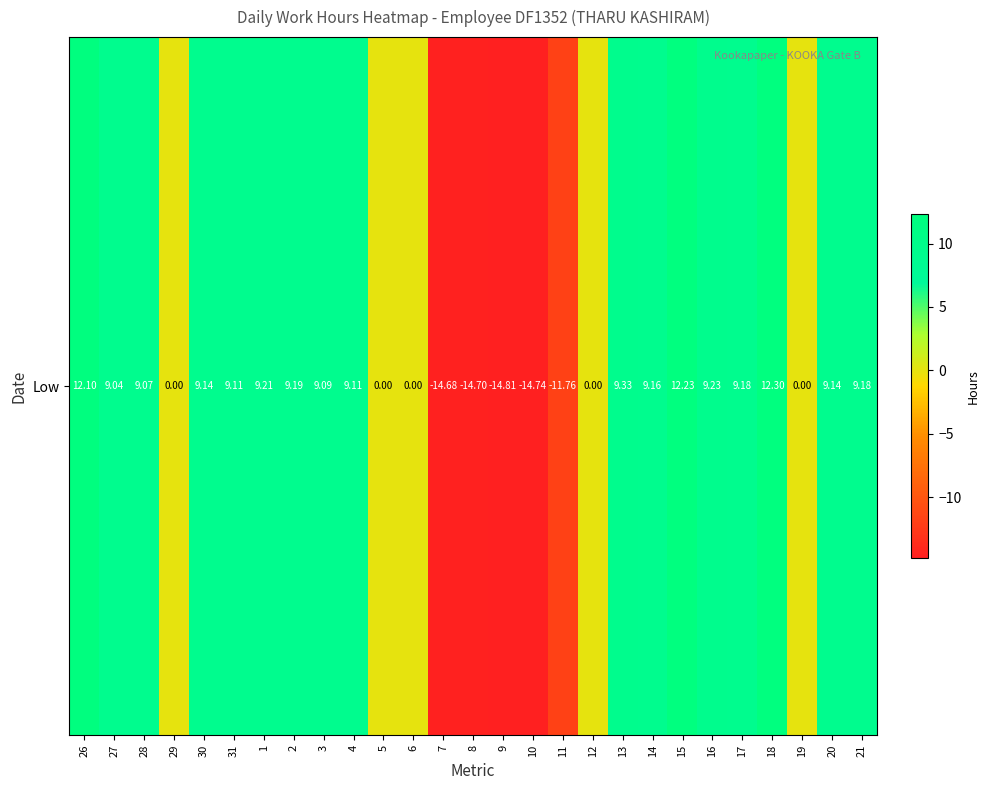

Rank the categories by value from highest to lowest.

18, 15, 26, 13, 16, 1, 2, 17, 21, 14, 30, 20, 31, 4, 3, 28, 27, 29, 5, 6, 12, 19, 11, 7, 8, 10, 9